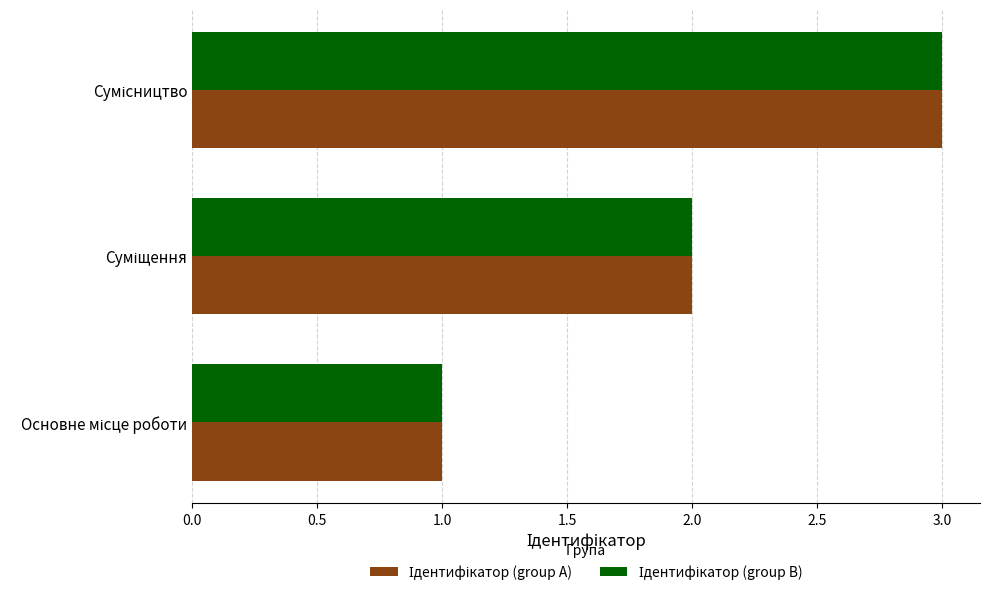

What is the maximum value shown in the chart?

3